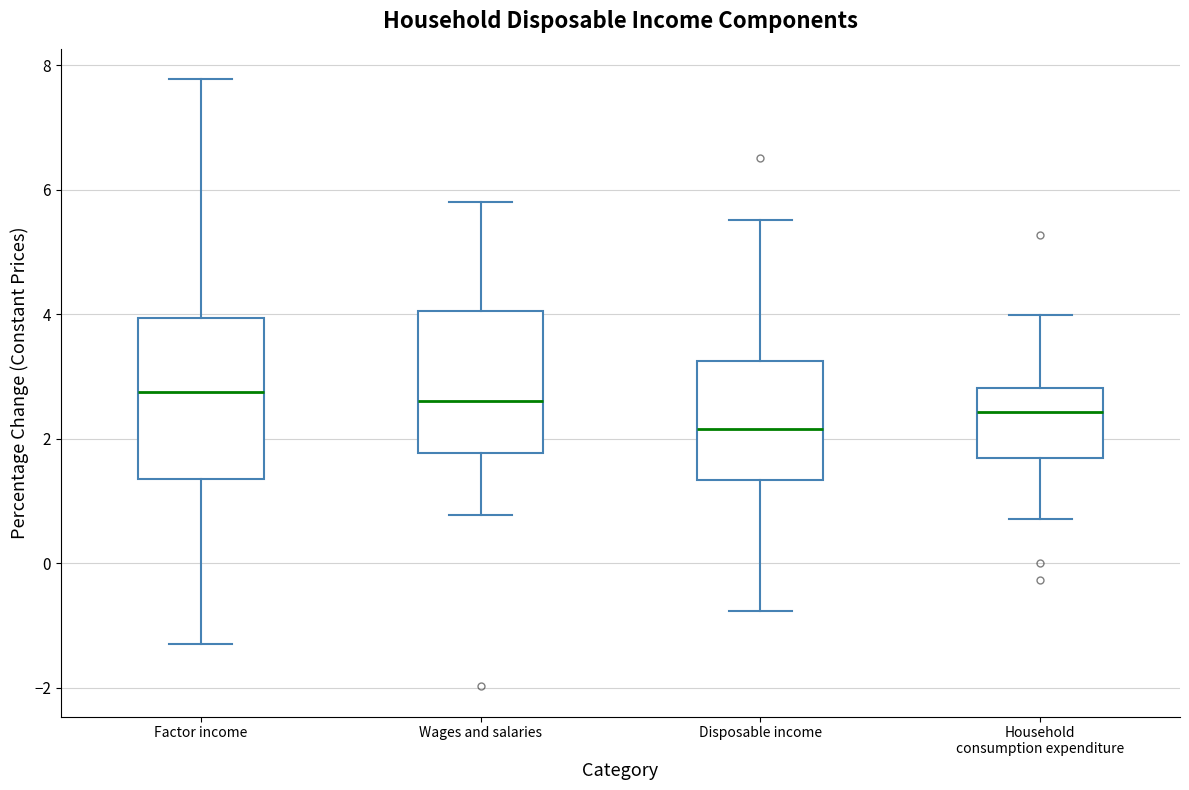

Where is the lower edge of the box for Disposable income on the y-axis? The values are not printed on the chart, so give them approximately, as read against the axis.

1.4